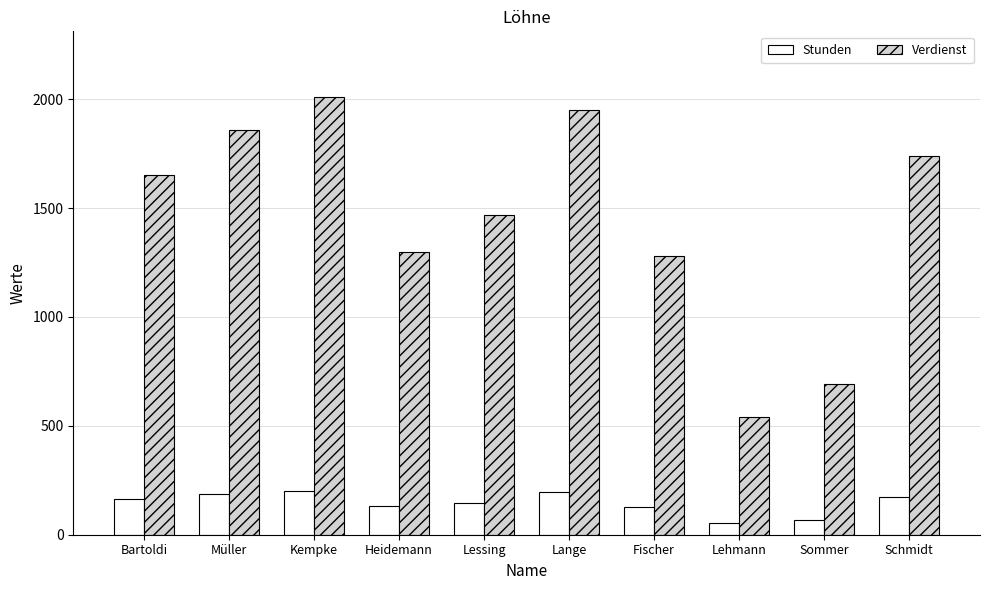

What is the maximum value shown in the chart?

2010